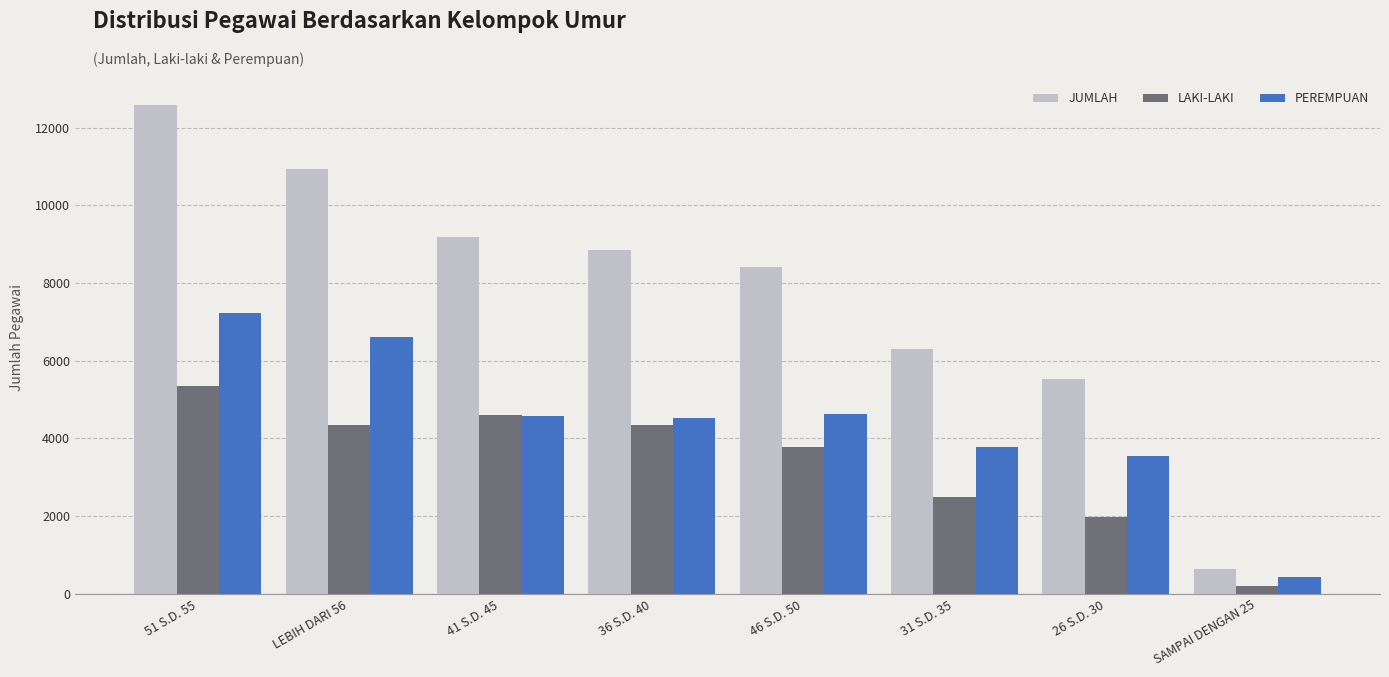

What are all the series names shown in the legend?

JUMLAH, LAKI-LAKI, PEREMPUAN